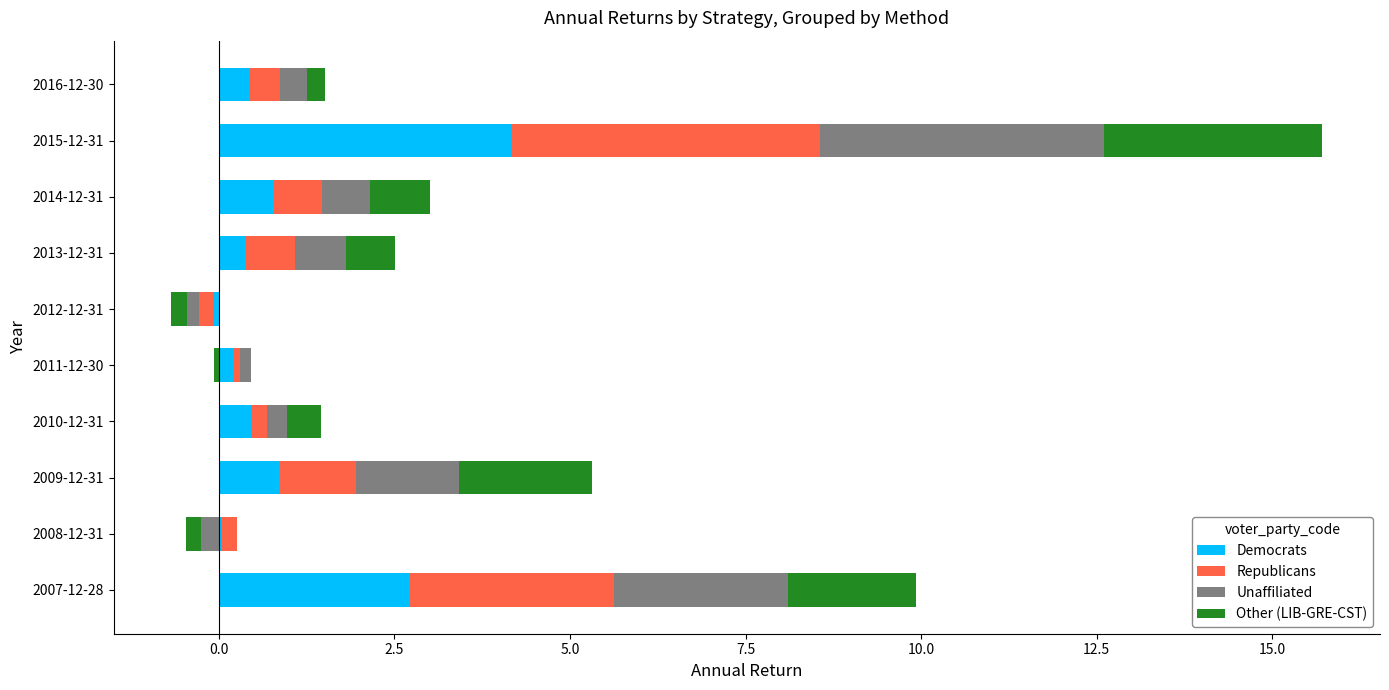

Which series has the largest total across all categories?

Republicans